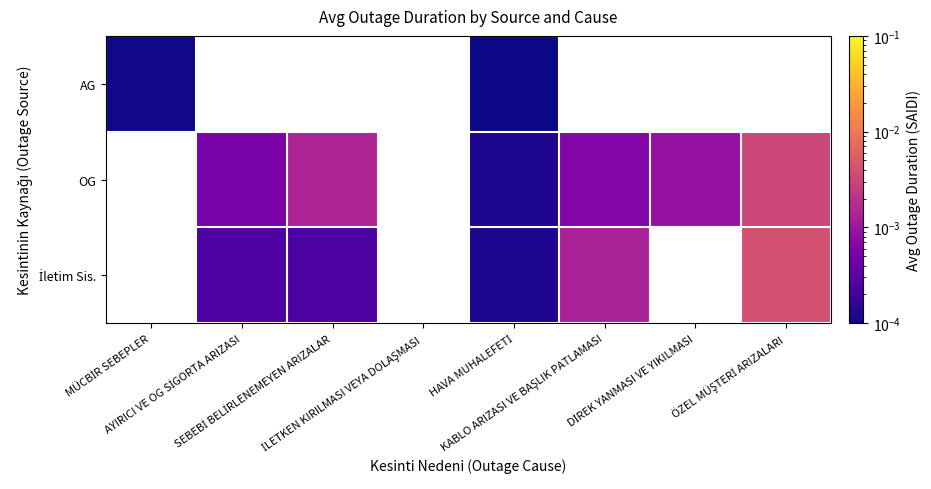

Between HAVA MUHALEFETİ and ÖZEL MÜŞTERİ ARIZALARI, which series saw the biggest shift?

İletim Sis.